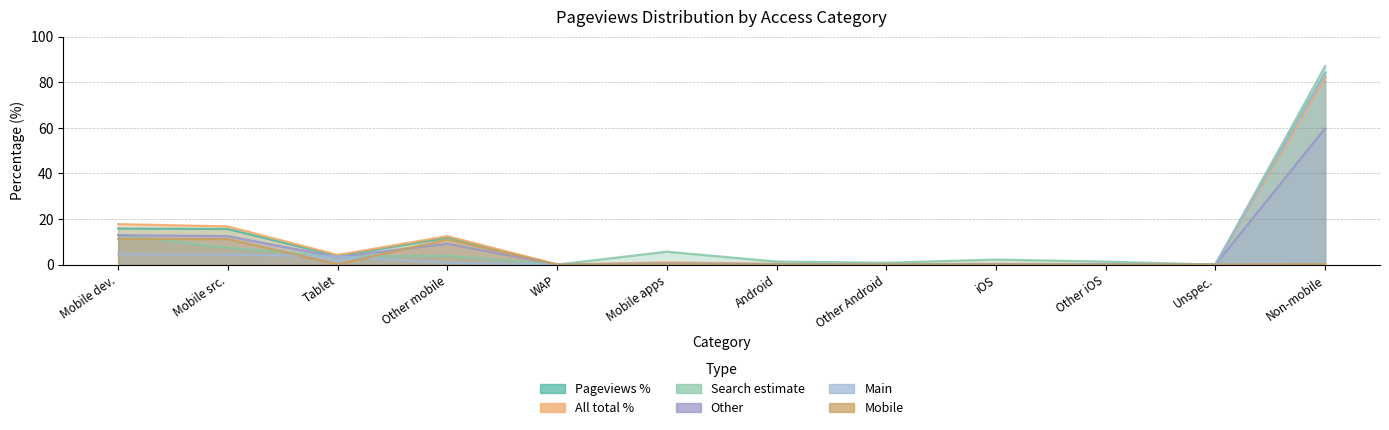

At which label does mobile reach its peak?

Mobile dev.